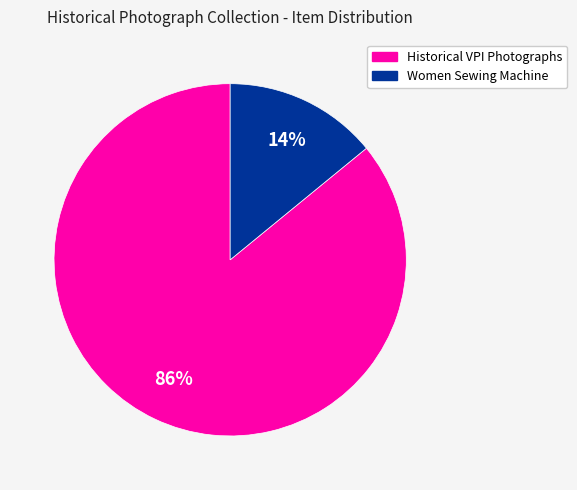

To the nearest percent, what is the average slice percentage?

50%